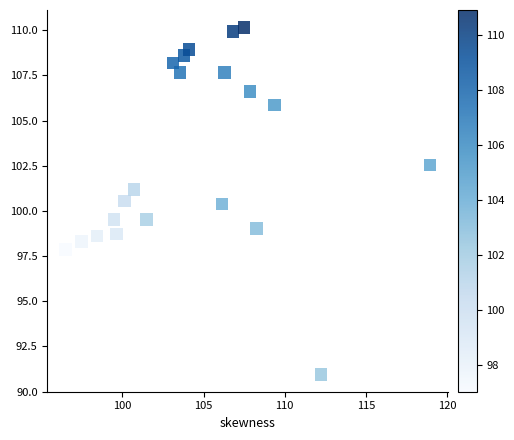

What is the range of X values (max minus min)?

22.4